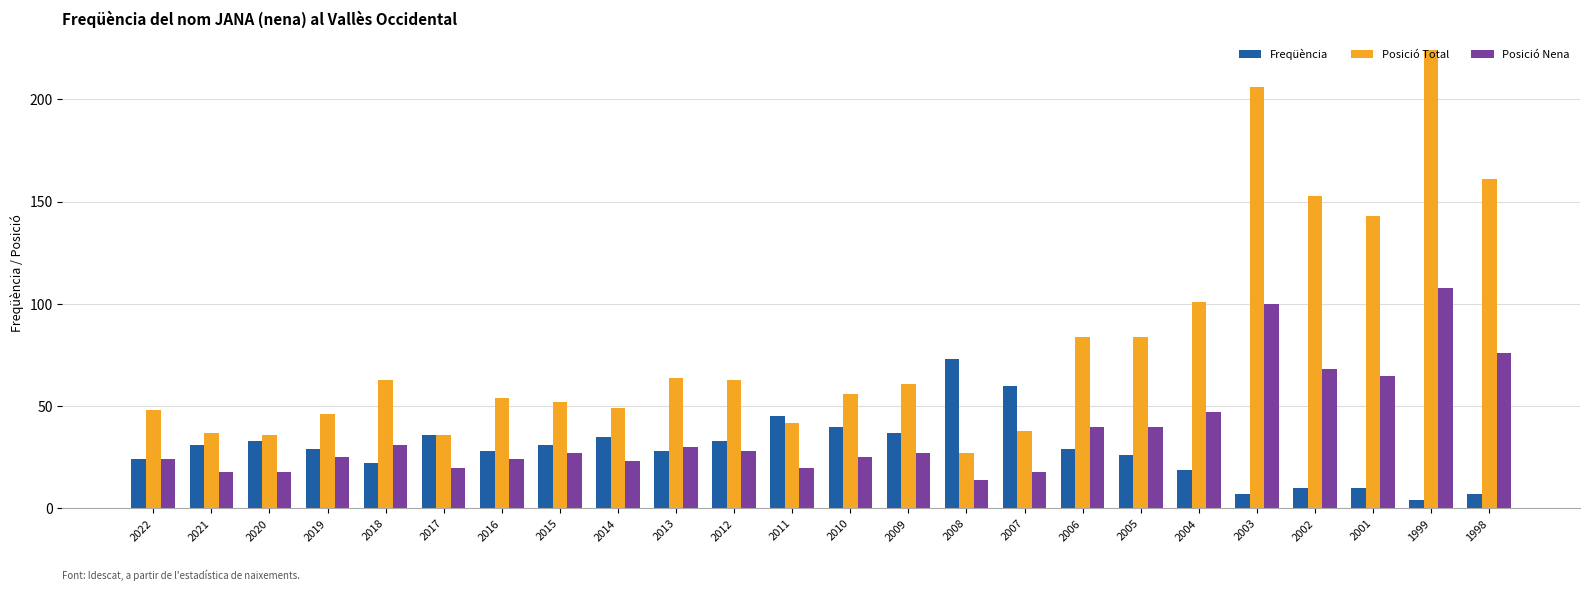

List the series in order of their overall mean, lowest first.

Freqüència, Posició Nena, Posició Total